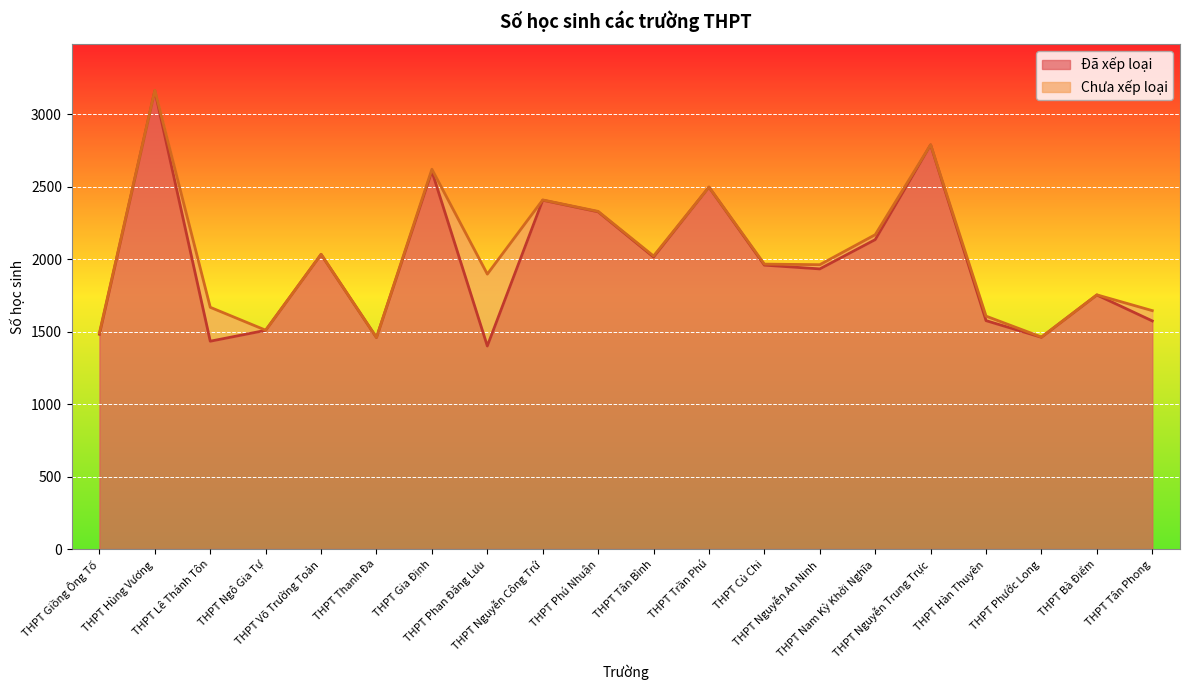

At which category does the data reach its first local peak?

THPT Hùng Vương